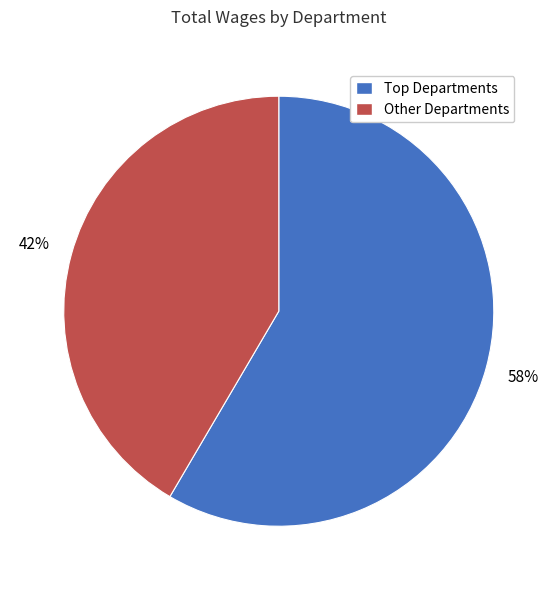

Rank the categories by value from highest to lowest.

Top Departments, Other Departments